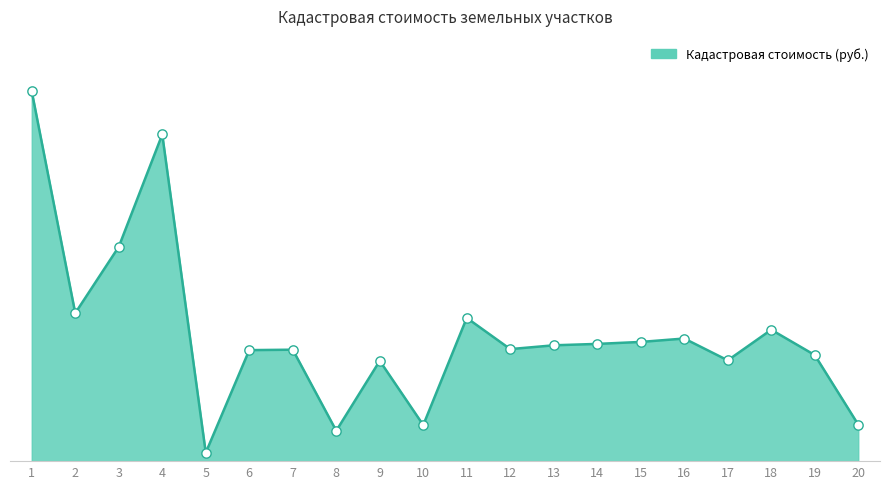

What is the ratio of the value at 13 to the value at 14?

1.0